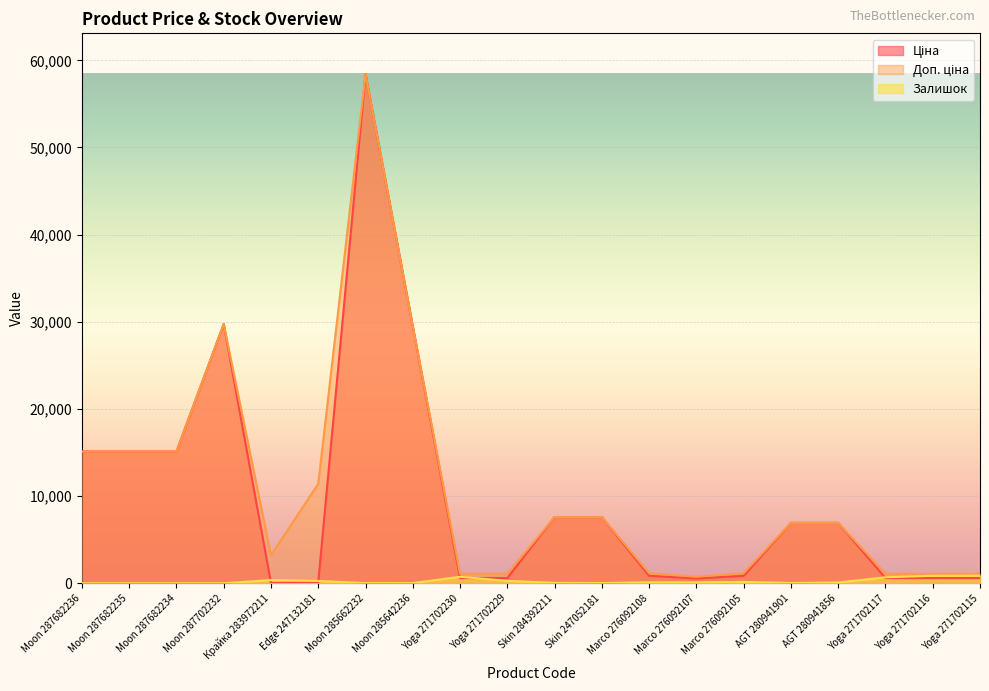

The Залишок series shows 273.0 at Yoga 271702229. True or false?

True